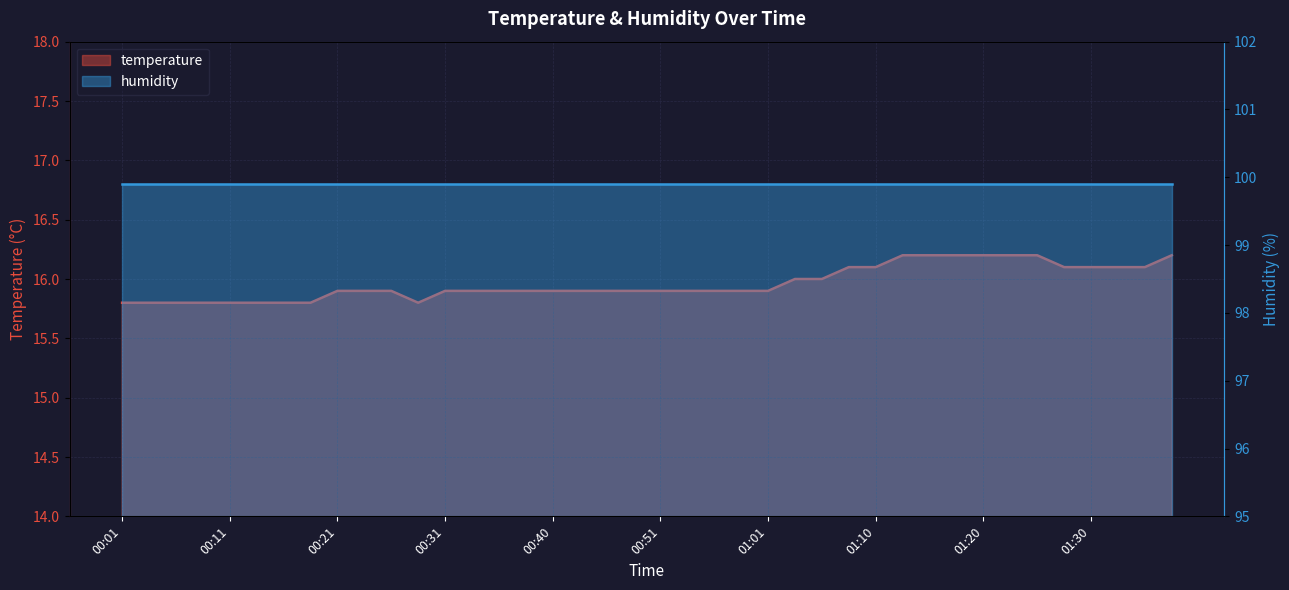

What value does the data have at 00:46?

15.9